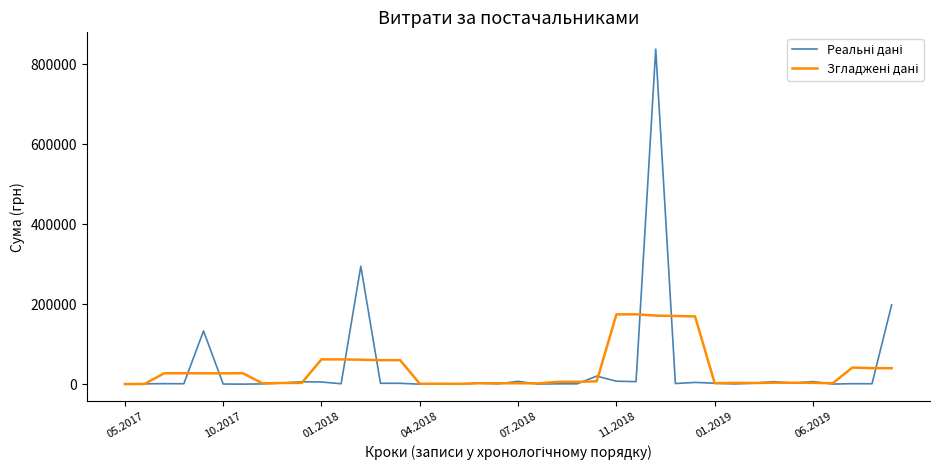

At how many categories does at least one series exceed 406580?

1